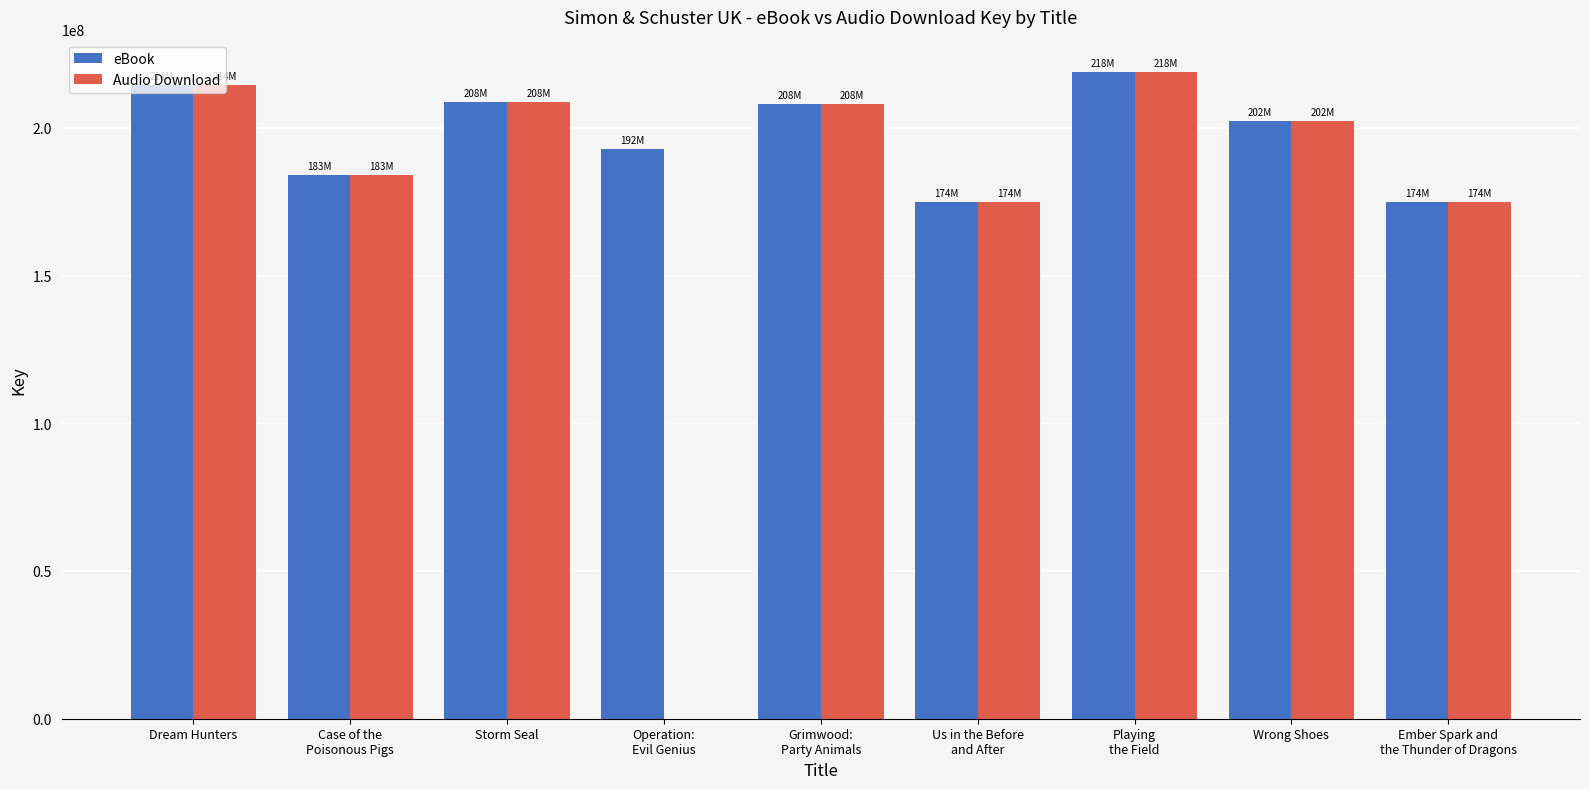

What is the sum of all eBook values?

1778891934